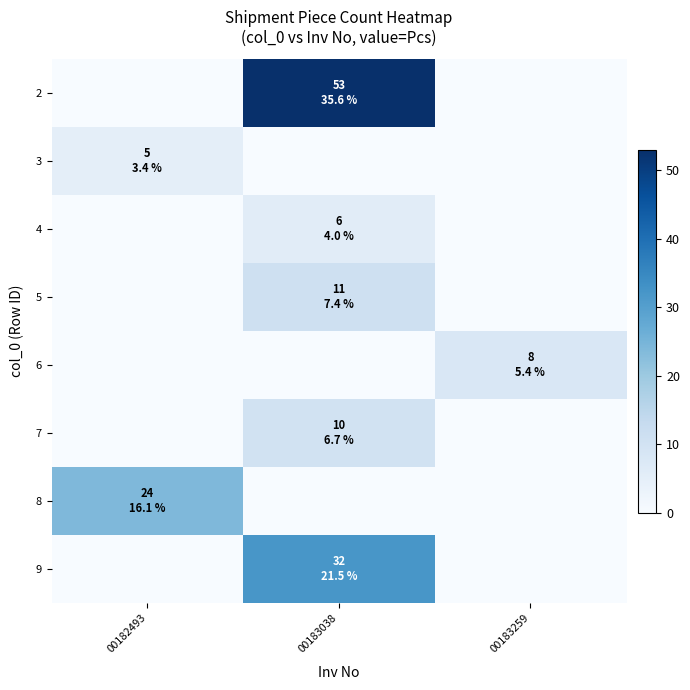

Which has a higher value, 00183259 or 00182493?

00183259